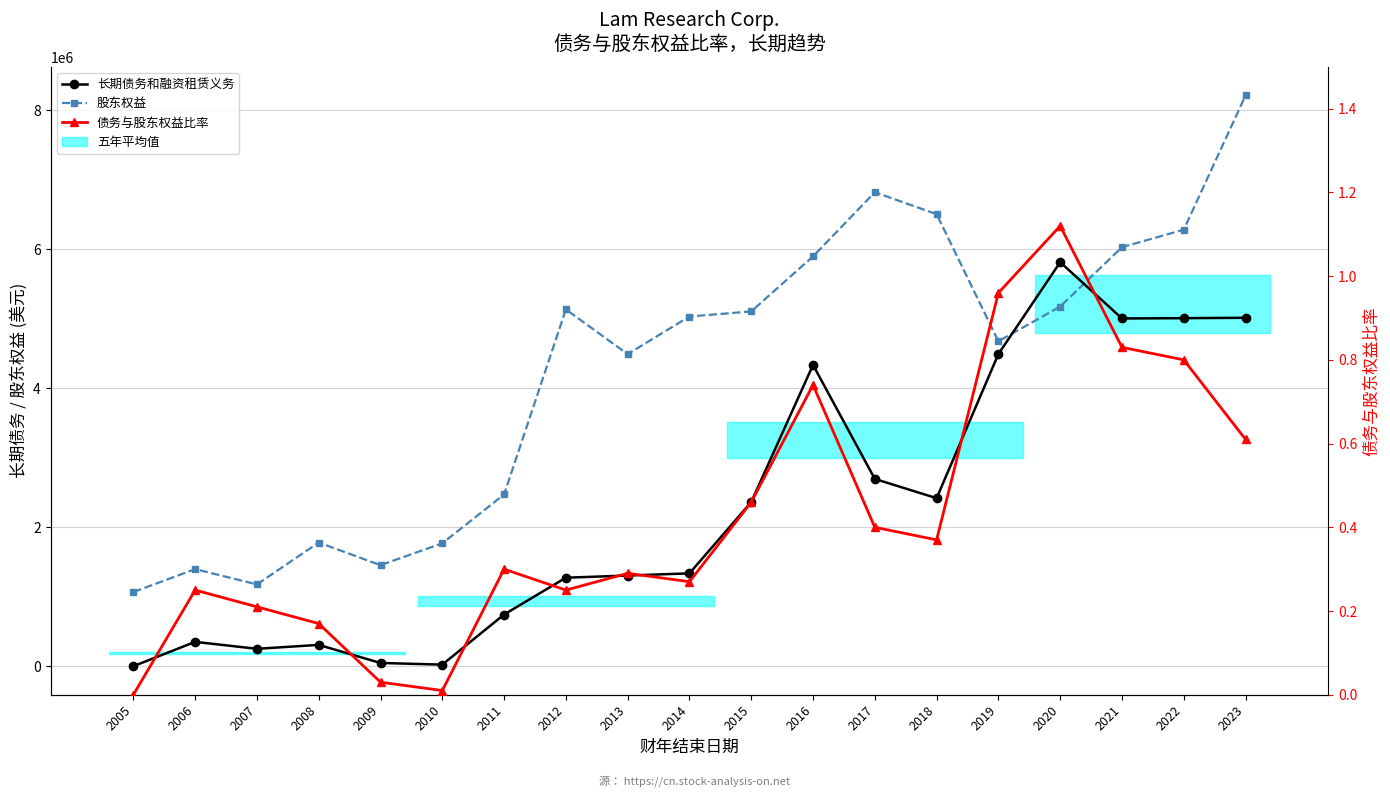

How many lines are shown in the chart?

3